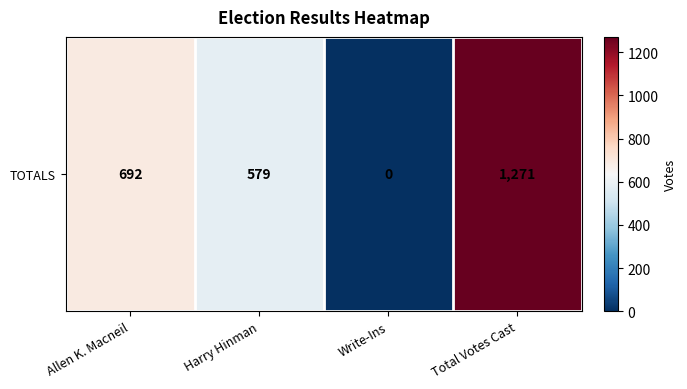

Approximately how many times larger is the value at Harry Hinman compared to Allen K. Macneil?

0.8